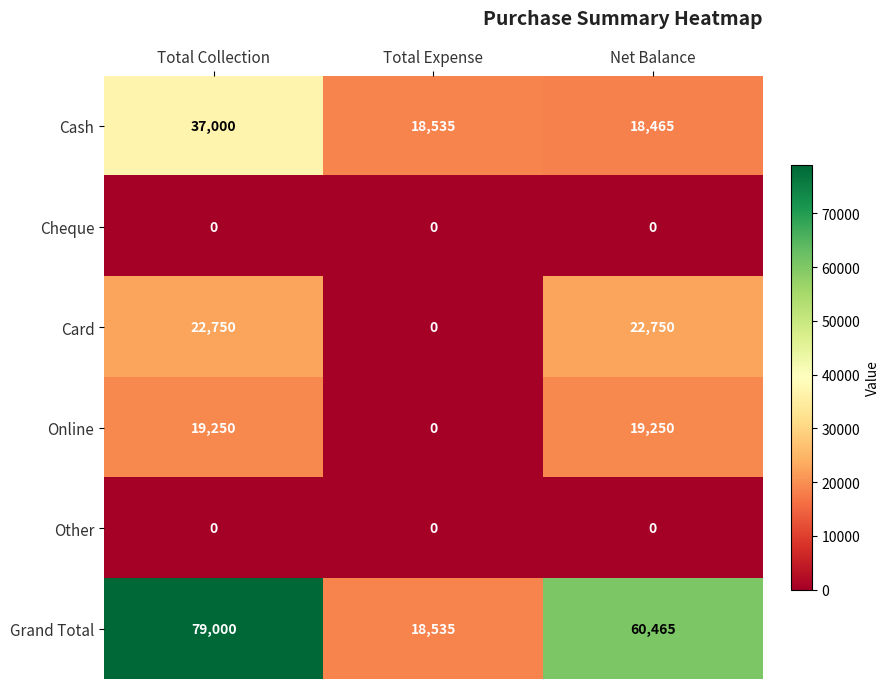

At which category is the sum across all series the highest?

Total Collection